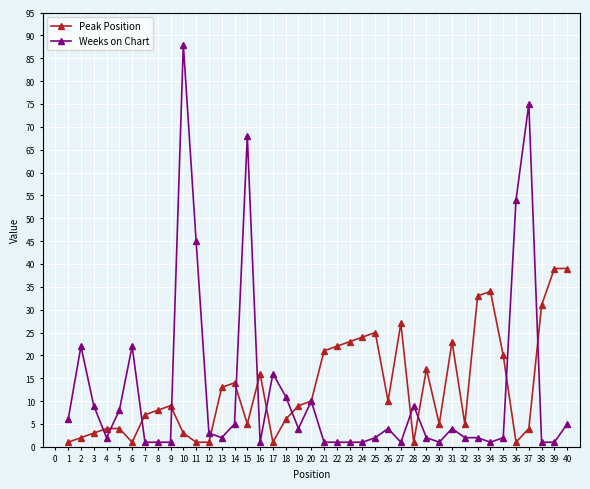

Which category has the highest value across all series?

10